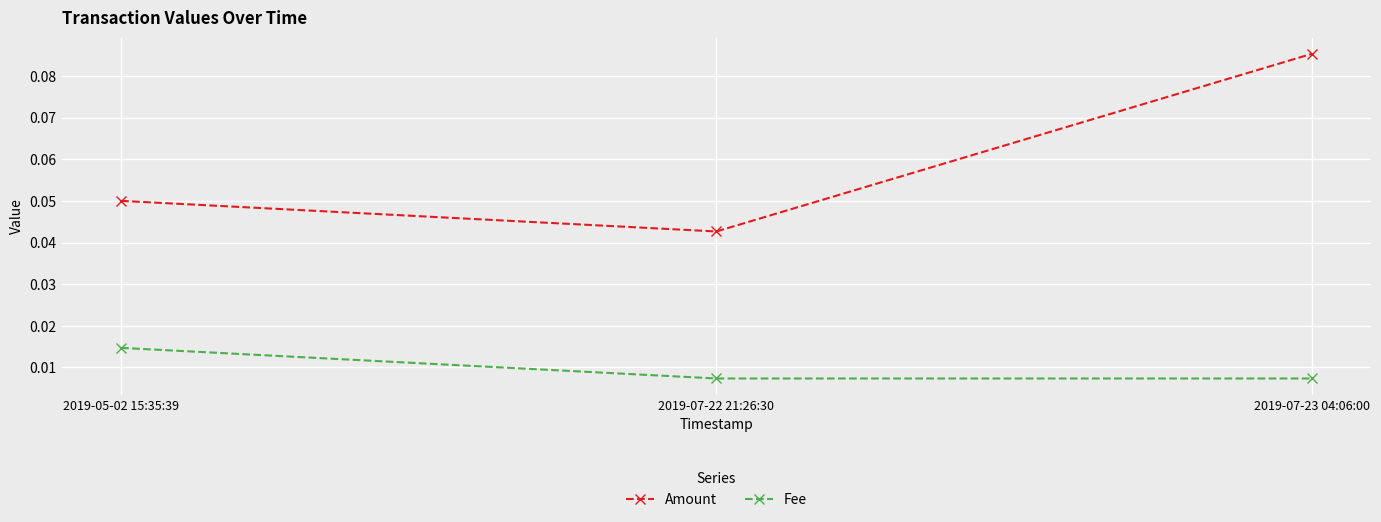

List the series in order of their peak value, lowest first.

Fee, Amount